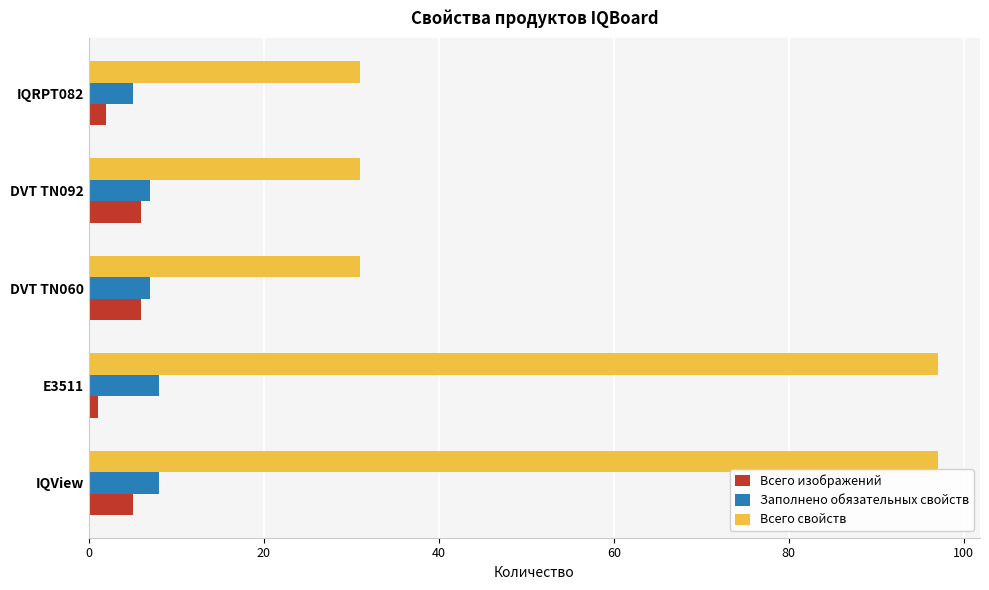

Is it true that Заполнено обязательных свойств equals 7 at DVT TN060?

True